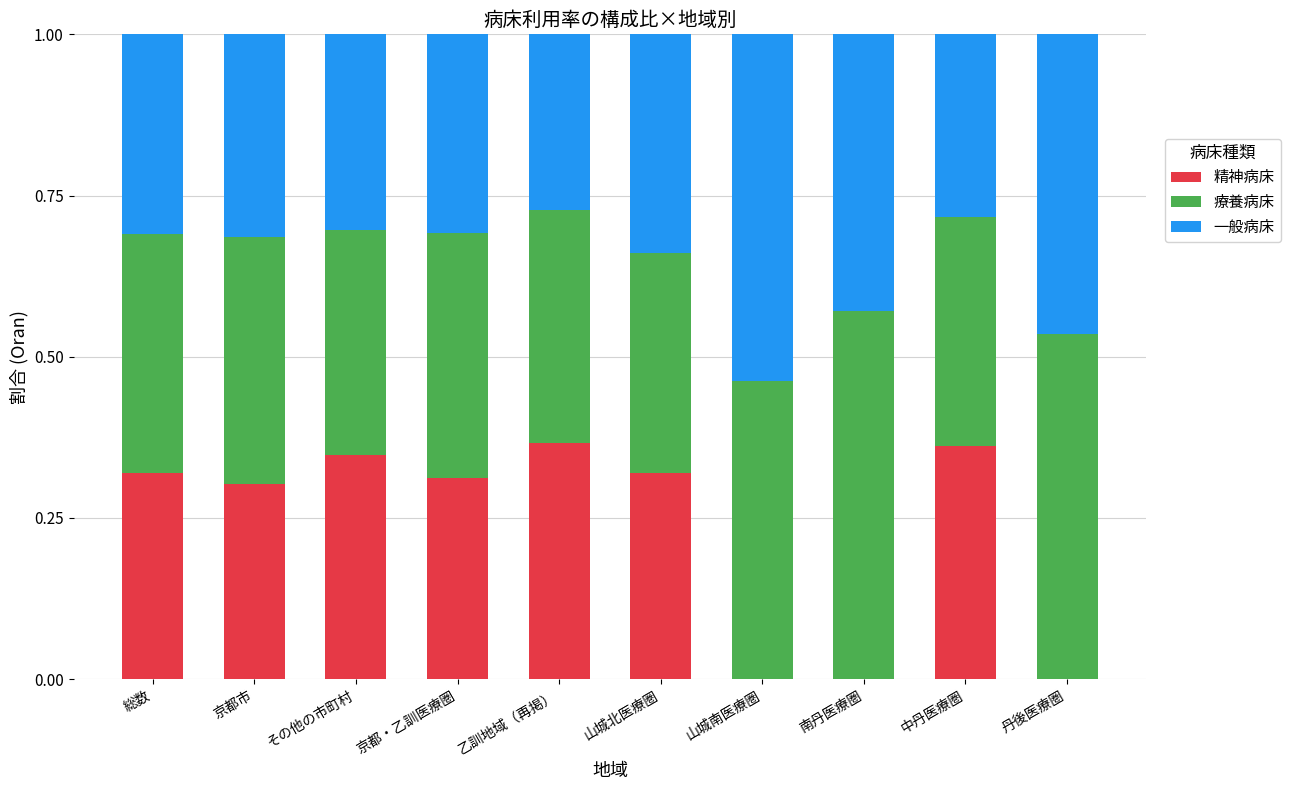

What is the total value across all series at 南丹医療圏?

1.0